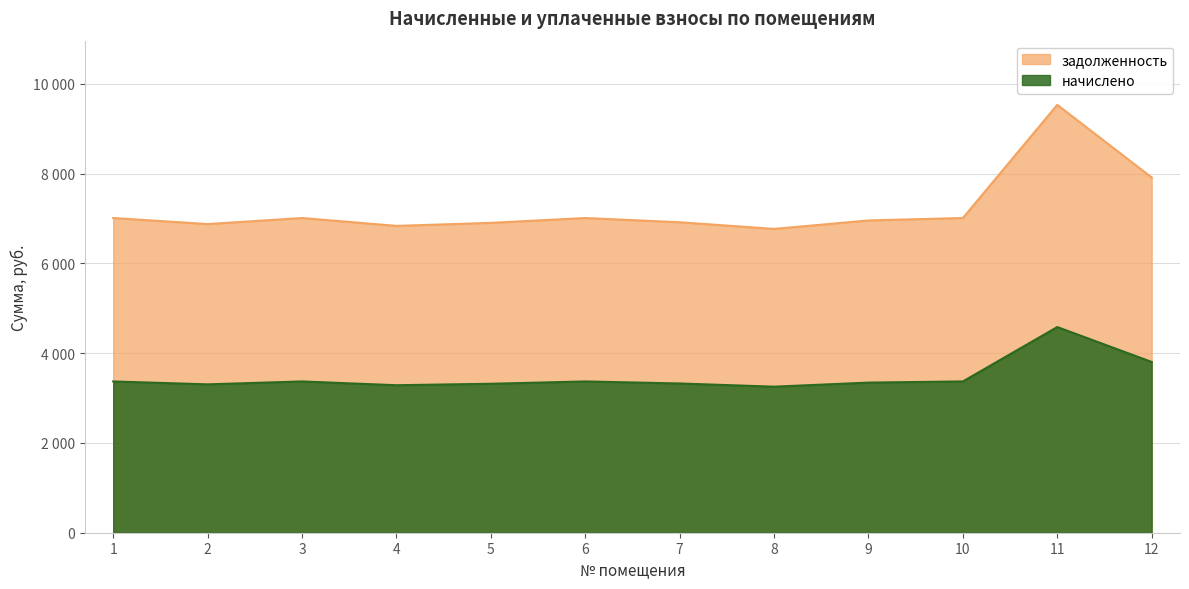

At which category does задолженность reach its first local peak?

3